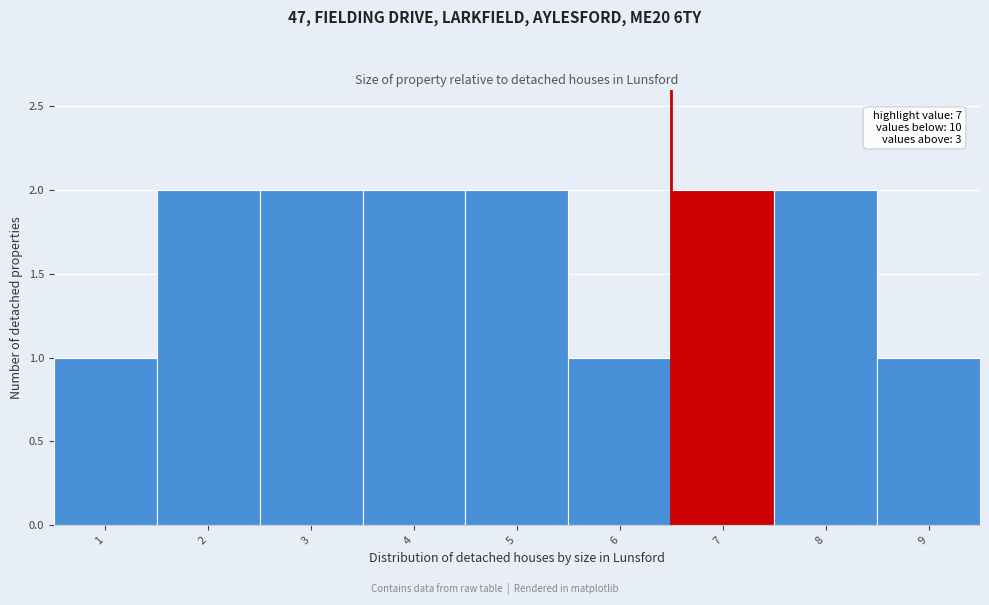

Reading left to right, transcribe all the data shown in this chart.

1=1	2=2	3=2	4=2	5=2	6=1	7=2	8=2	9=1